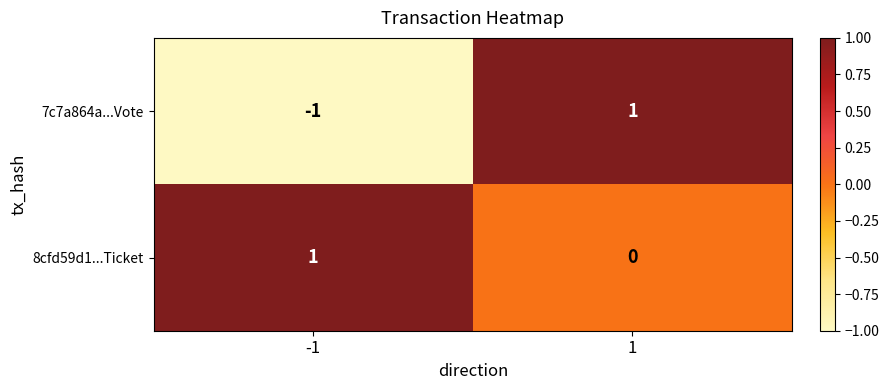

List the series in order of their overall mean, lowest first.

7c7a864a...Vote, 8cfd59d1...Ticket